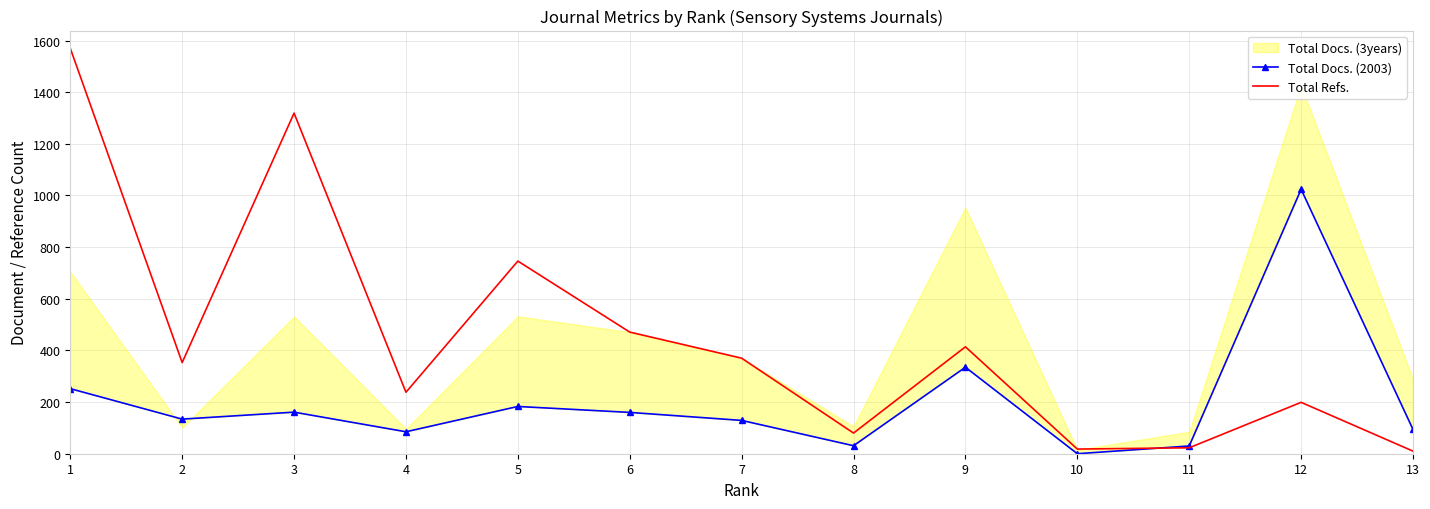

What is the difference between the second highest and second lowest values in the Total Refs. series?

1301